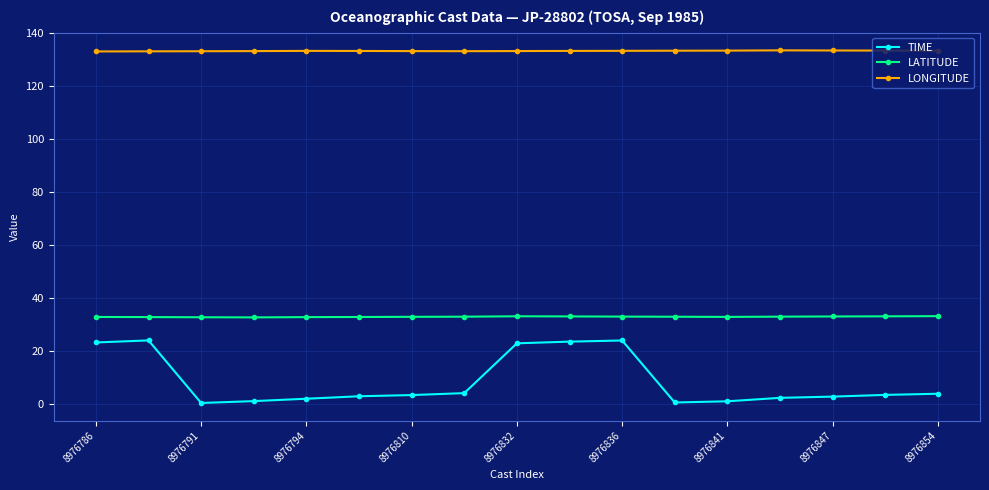

List the series in order of their peak value, lowest first.

TIME, LATITUDE, LONGITUDE